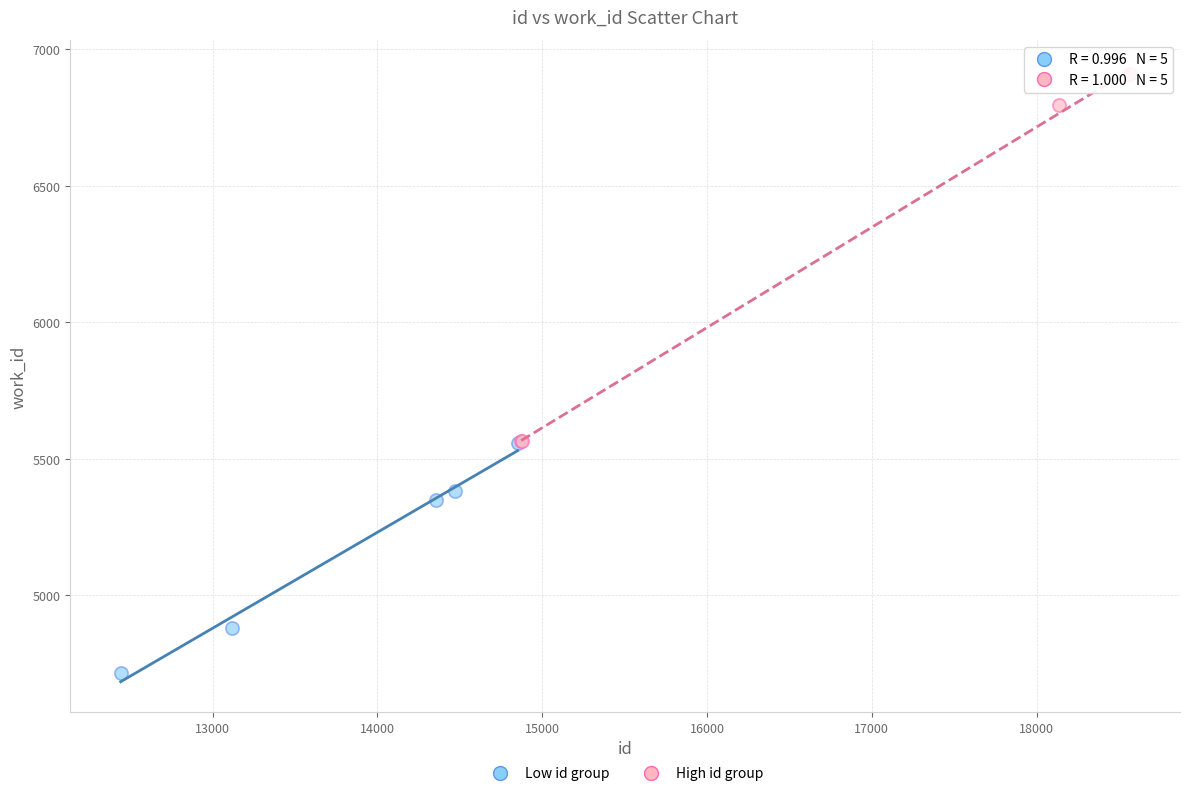

Which series has the largest Y range (max minus min)?

High id group